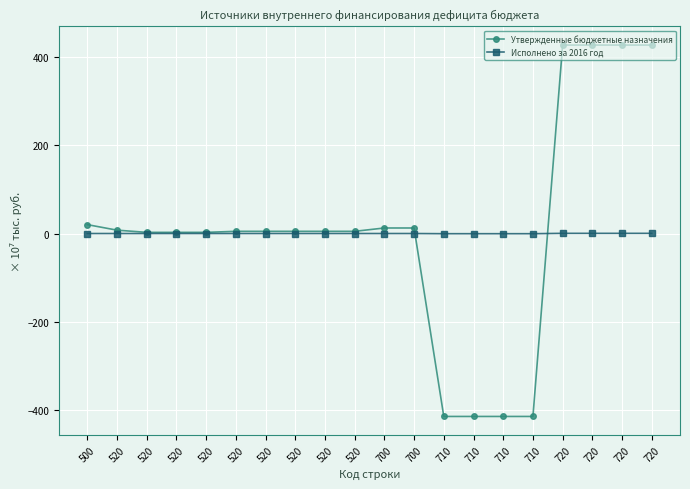

Which series has the largest total across all categories?

Утвержденные бюджетные назначения